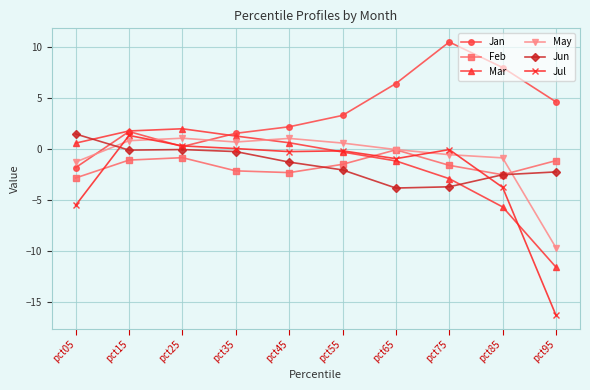

How many distinct data groups are displayed?

6